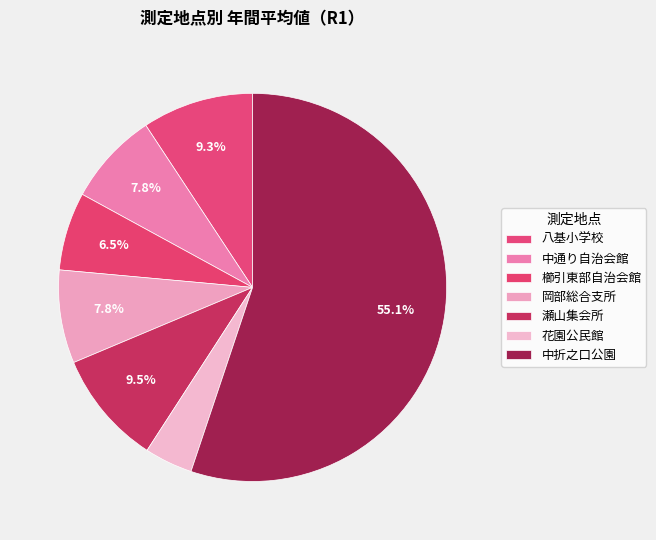

Count the number of slices in the pie.

7